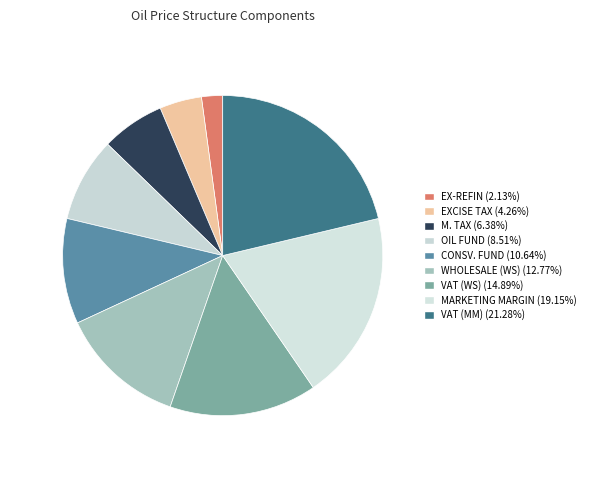

How many segments does this pie chart have?

9